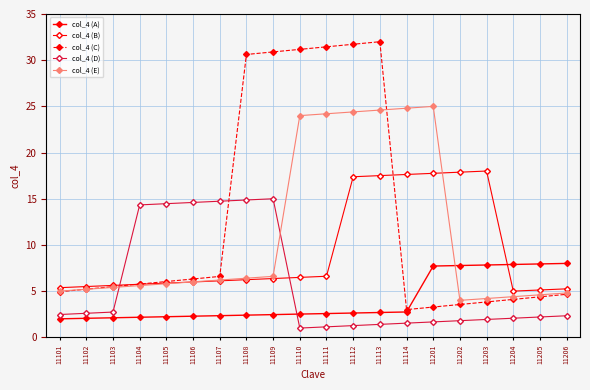

Which series has the largest total across all categories?

col_4 (C)